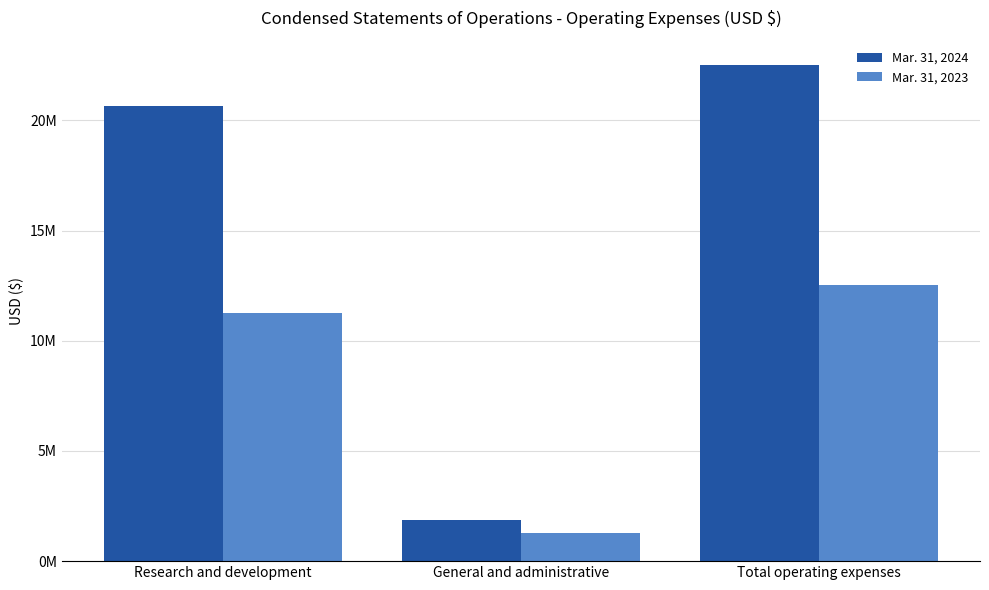

What is the value of the Mar. 31, 2023 bar at the 1st from the left?

11278493